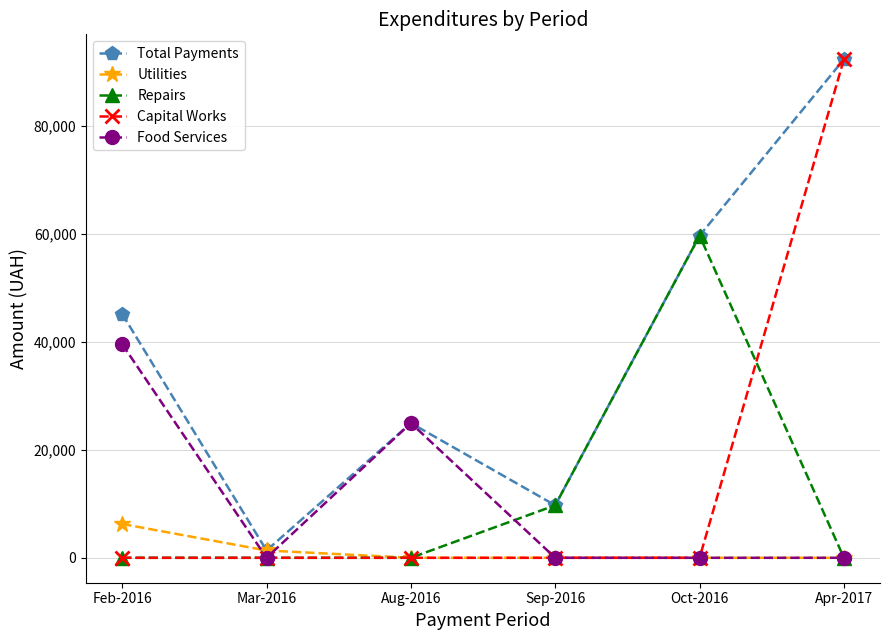

What is the spread (max minus min) of values at Aug-2016?

24964.9